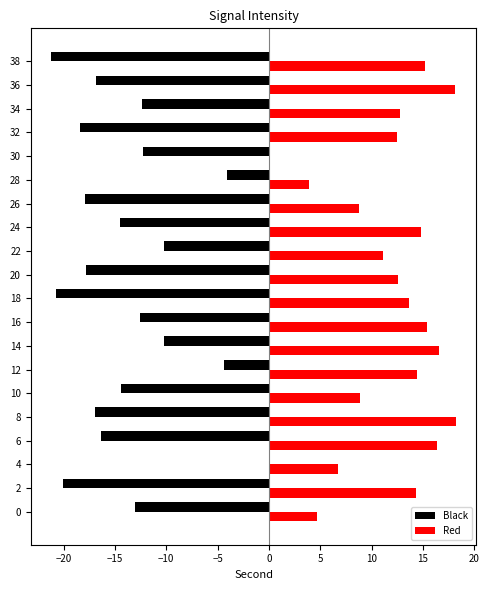

The value of Red at 0 is 2.7. True or false?

False